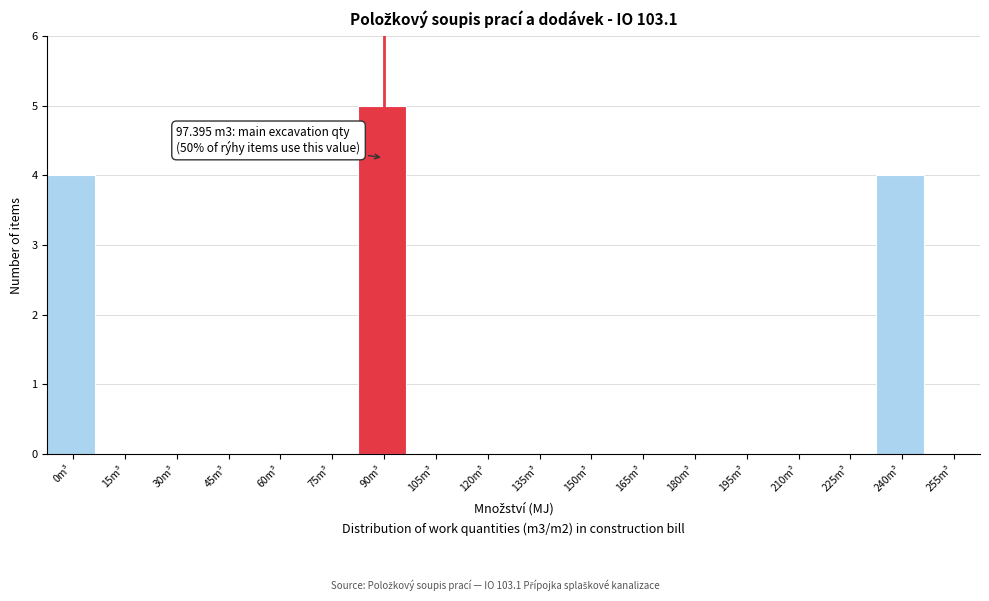

Reading left to right, what are all the values shown in this chart?

0m³=4	15m³=0	30m³=0	45m³=0	60m³=0	75m³=0	90m³=5	105m³=0	120m³=0	135m³=0	150m³=0	165m³=0	180m³=0	195m³=0	210m³=0	225m³=0	240m³=4	255m³=0